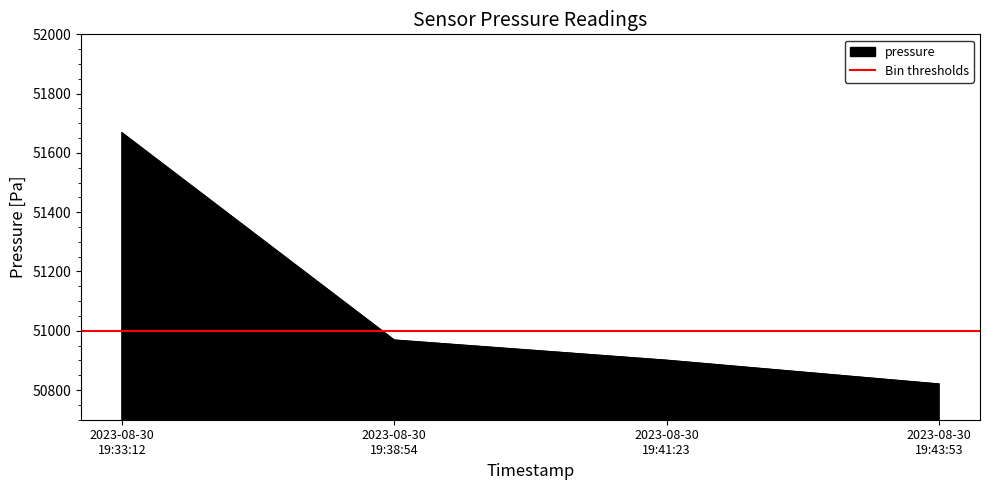

How many values in the pressure series exceed 50968?

2